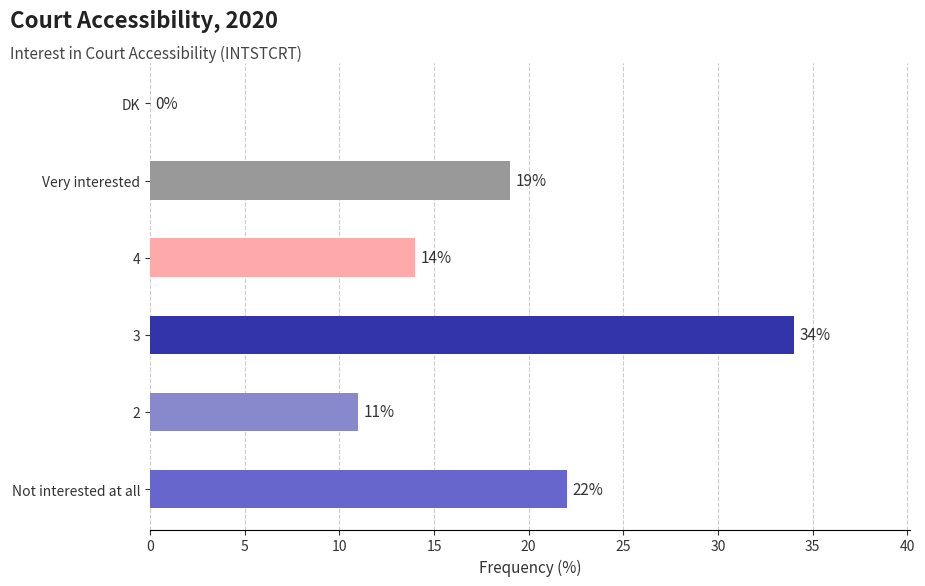

True or false: the data shows 11 at 2.

True